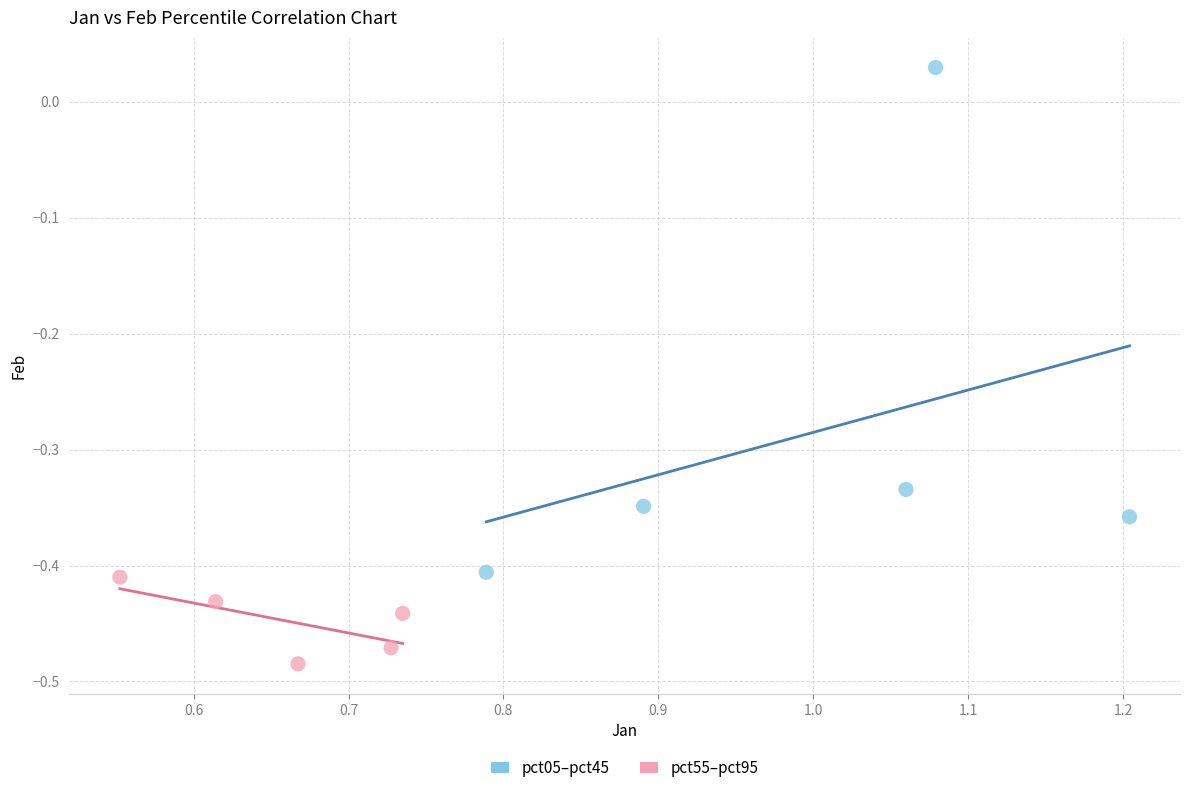

Which series has the largest Y range (max minus min)?

pct05–pct45